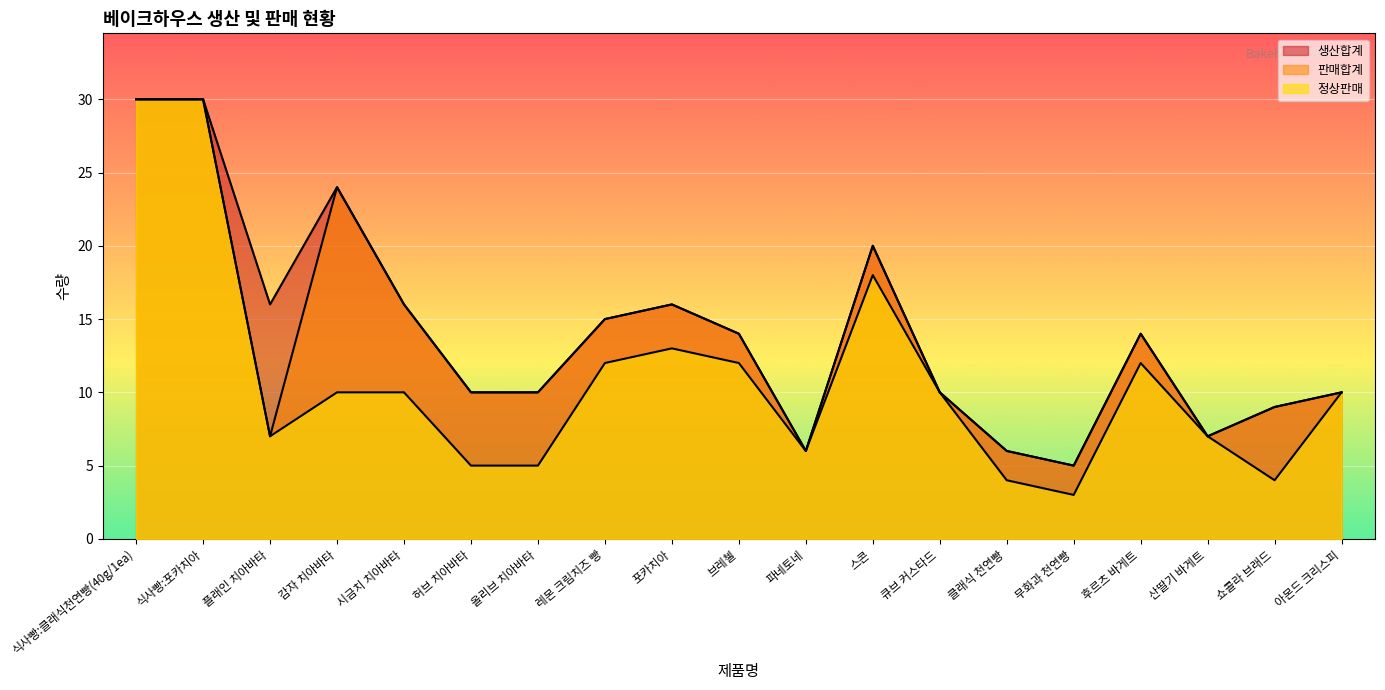

Reading left to right, what are all the values shown in this chart?

정상판매: 30	30	7	10	10	5	5	12	13	12	6	18	10	4	3	12	7	4	10
생산합계: 30	30	16	24	16	10	10	15	16	14	6	20	10	6	5	14	7	9	10
판매합계: 30	30	7	24	16	10	10	15	16	14	6	20	10	6	5	14	7	9	10